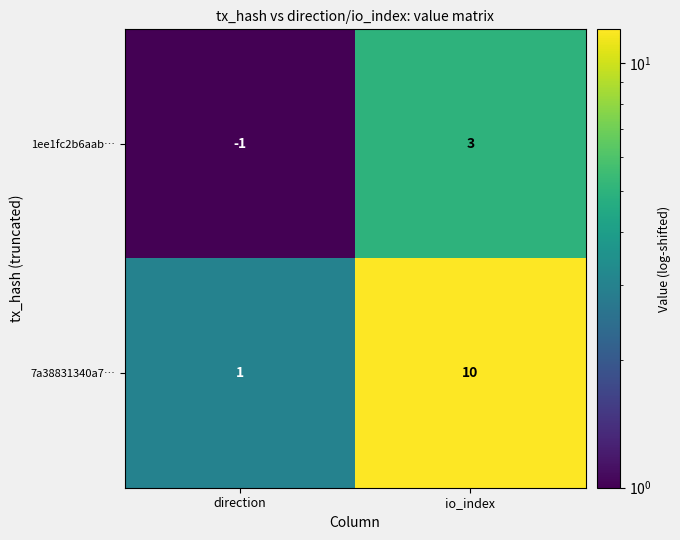

At which label does 7a38831340a7… reach its minimum?

direction